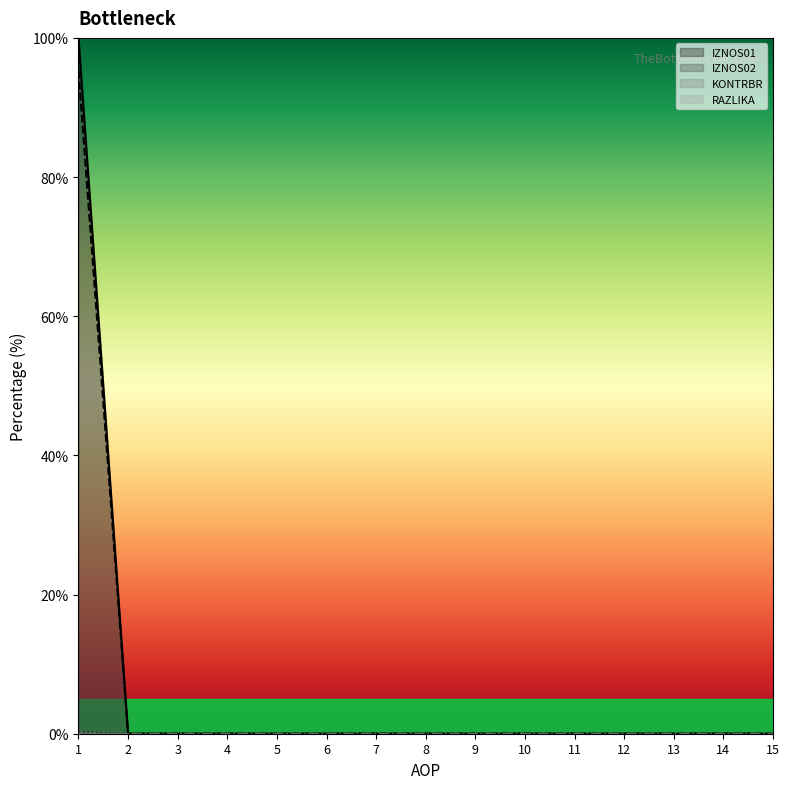

Reading right to left, list all the values displayed in this chart.

IZNOS01: 0.0	0.0	0.0	0.0	0.0	0.0	0.0	0.0	0.0	0.0	0.0	0.0	0.0	0.0	100.0
IZNOS02: 0.0	0.0	0.0	0.0	0.0	0.0	0.0	0.0	0.0	0.0	0.0	0.0	0.0	0.0	95.3
KONTRBR: 0.0	0.0	0.0	0.0	0.0	0.0	0.0	0.0	0.0	0.0	0.0	0.0	0.0	0.0	0.3
RAZLIKA: 0.0	0.0	0.0	0.0	0.0	0.0	0.0	0.0	0.0	0.0	0.0	0.0	0.0	0.0	0.0